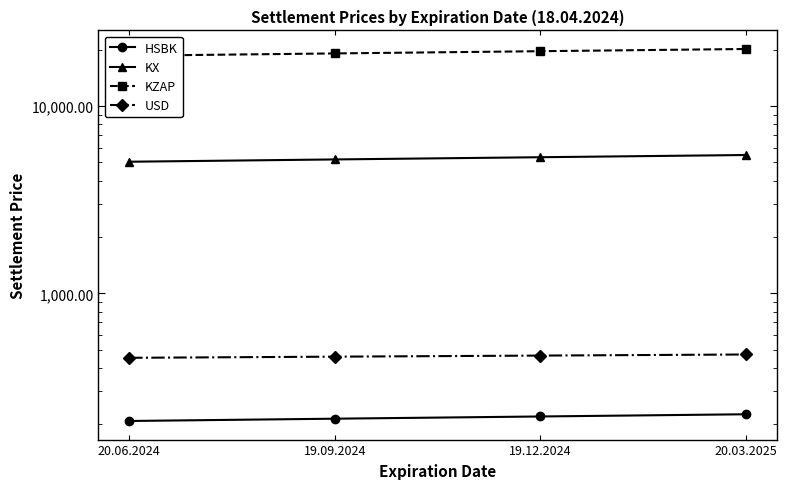

At how many categories does at least one series exceed 19509?

2